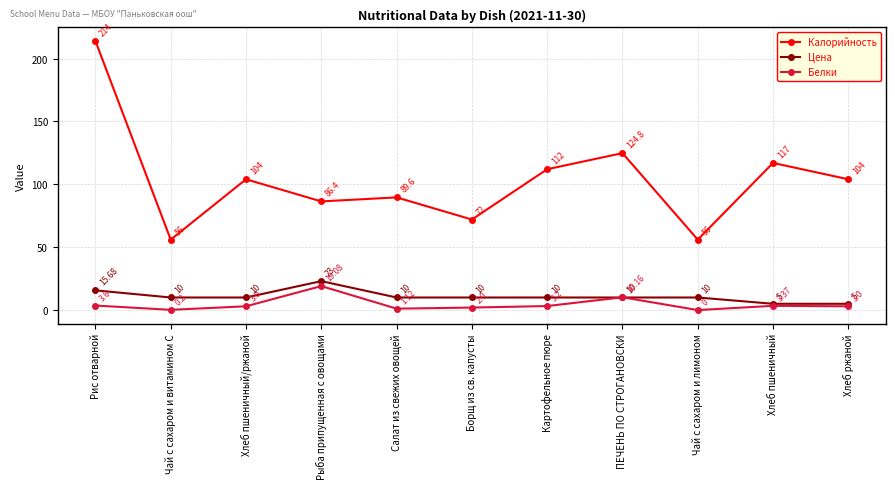

Where is Калорийность nearest to the value 135?

ПЕЧЕНЬ ПО СТРОГАНОВСКИ